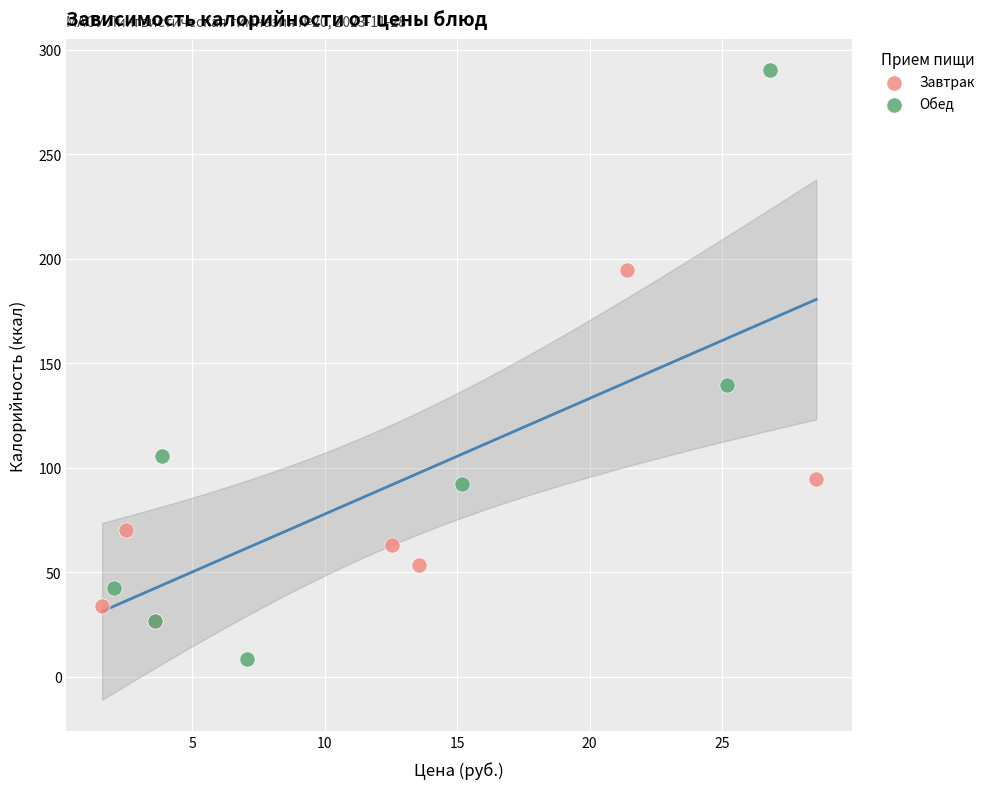

Which series reaches the minimum Y coordinate?

Обед